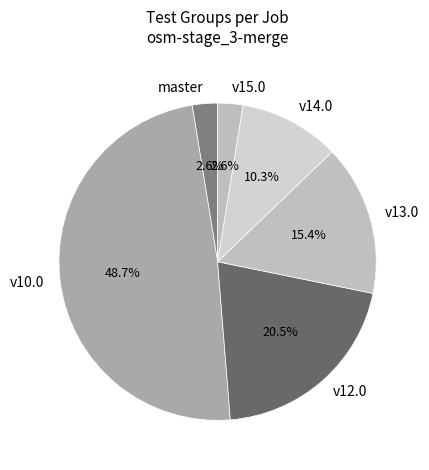

Which category has the biggest portion of the pie?

v10.0